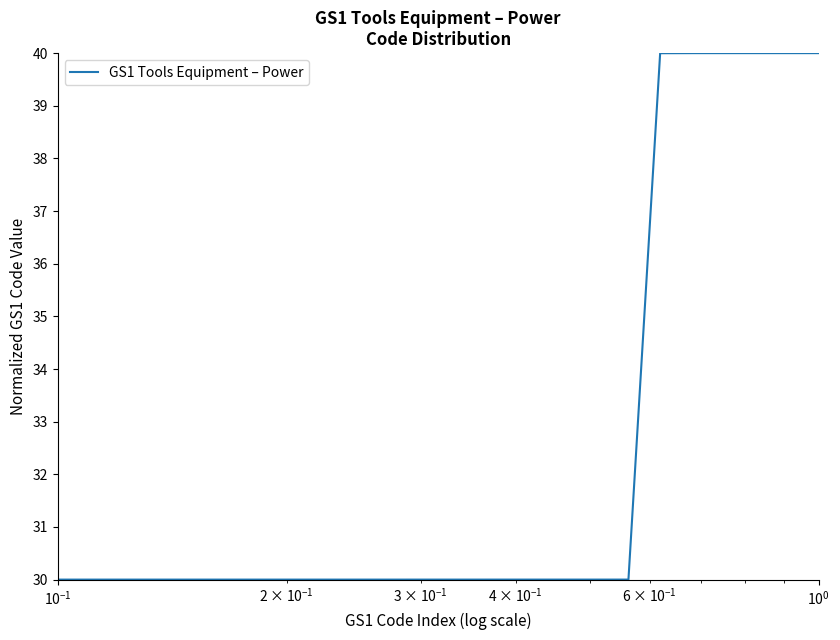

What is the greatest value displayed?

40.0